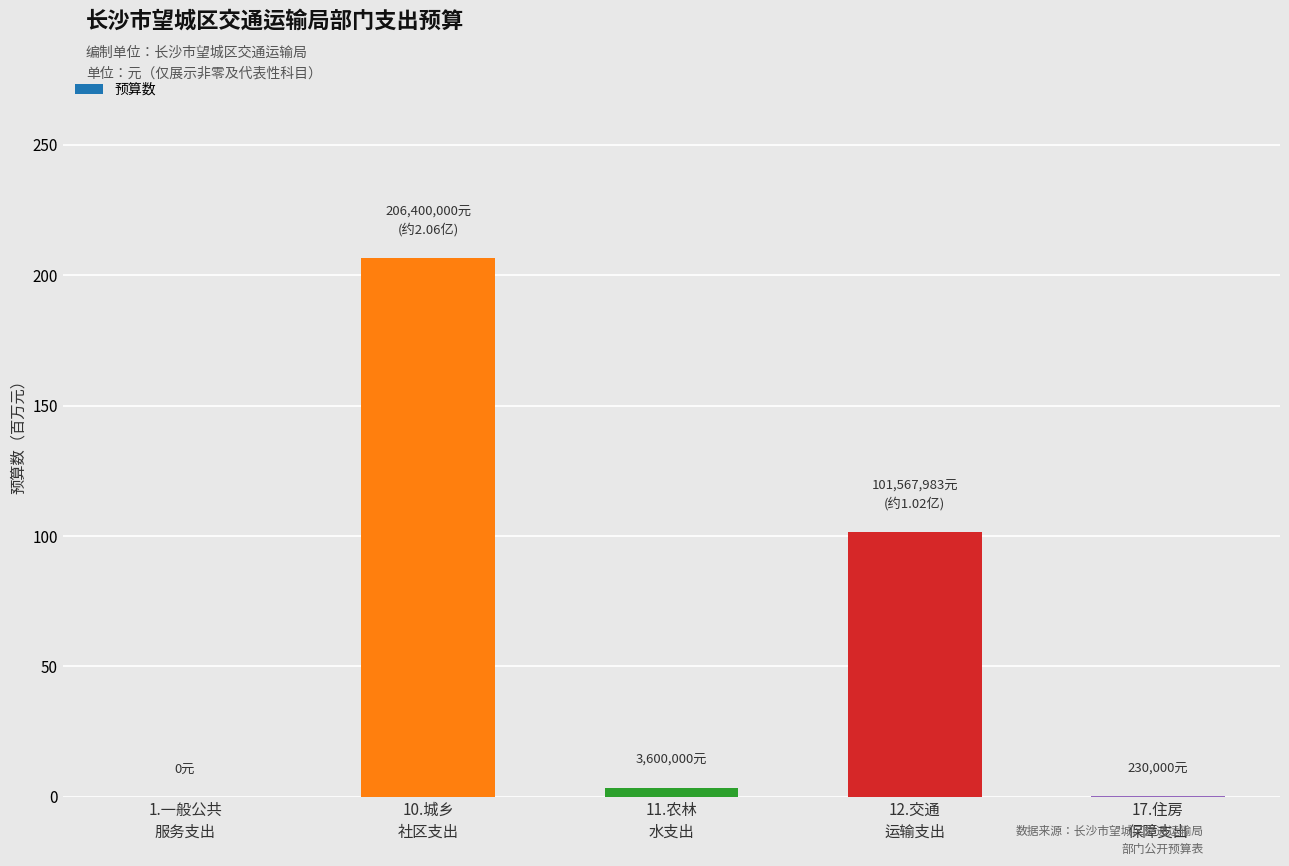

What is the sum of the values at 12.交通
运输支出 and 17.住房
保障支出?

101797983